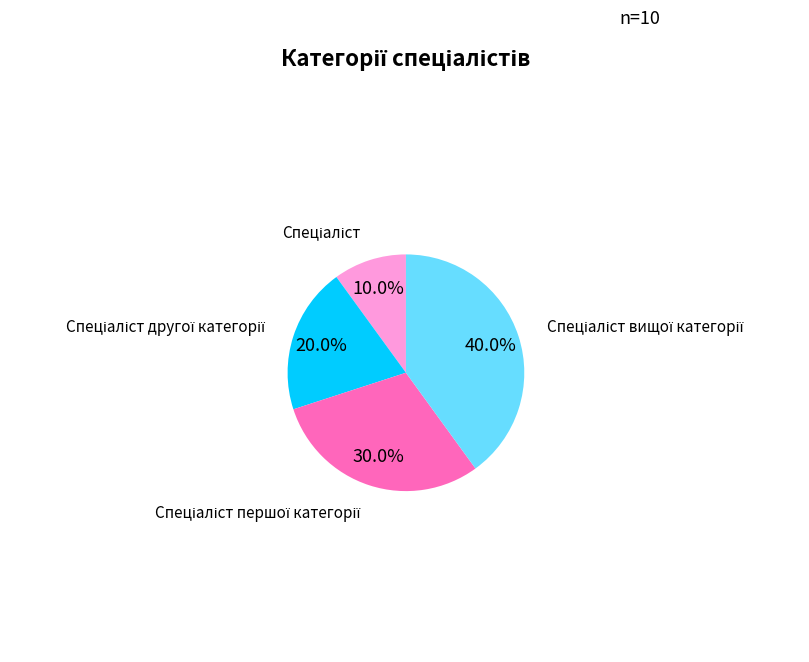

Is there any slice that represents more than half of the pie?

No